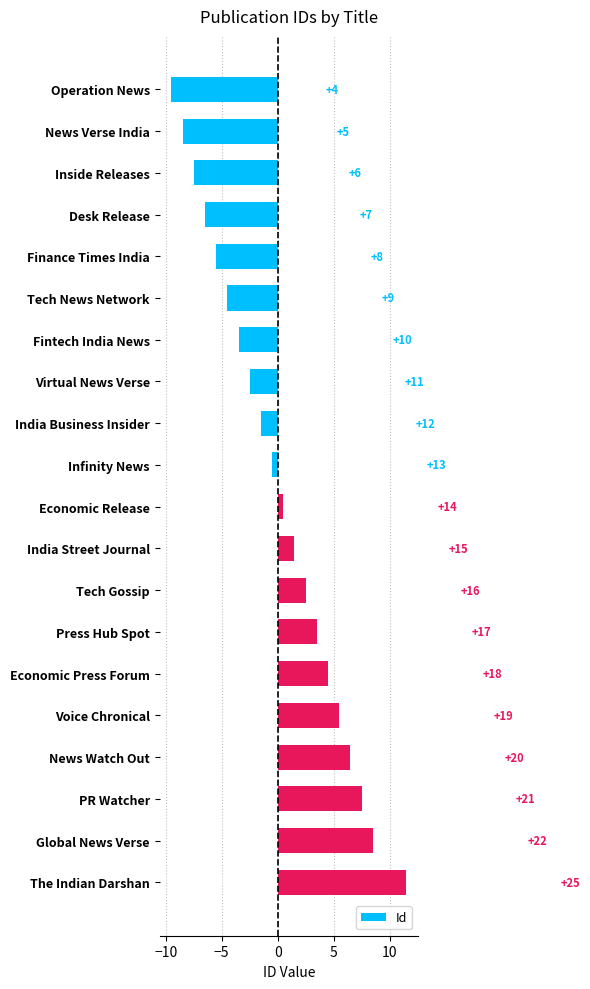

How many bars are there in total?

20